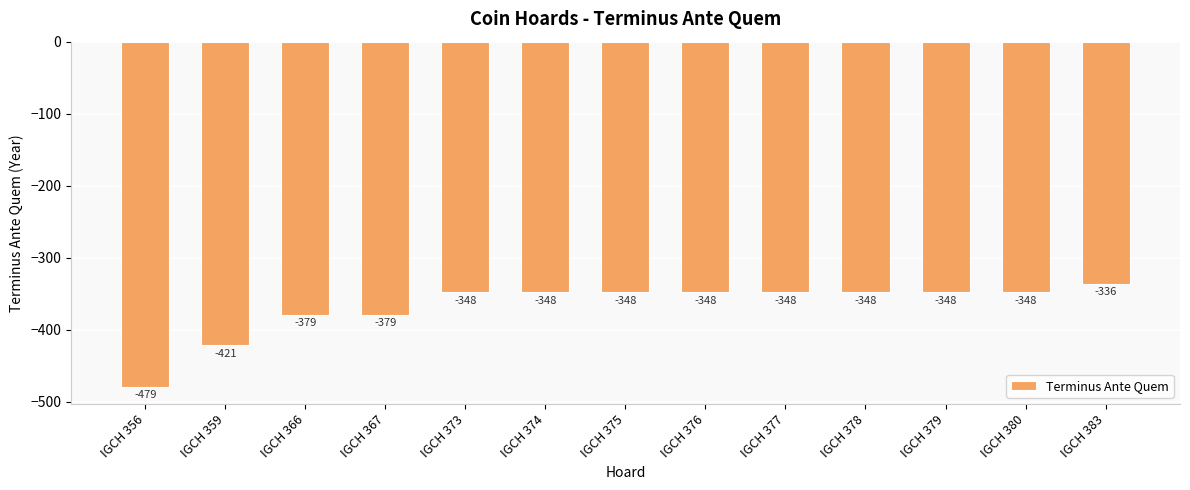

What is the minimum value shown in the chart?

-479